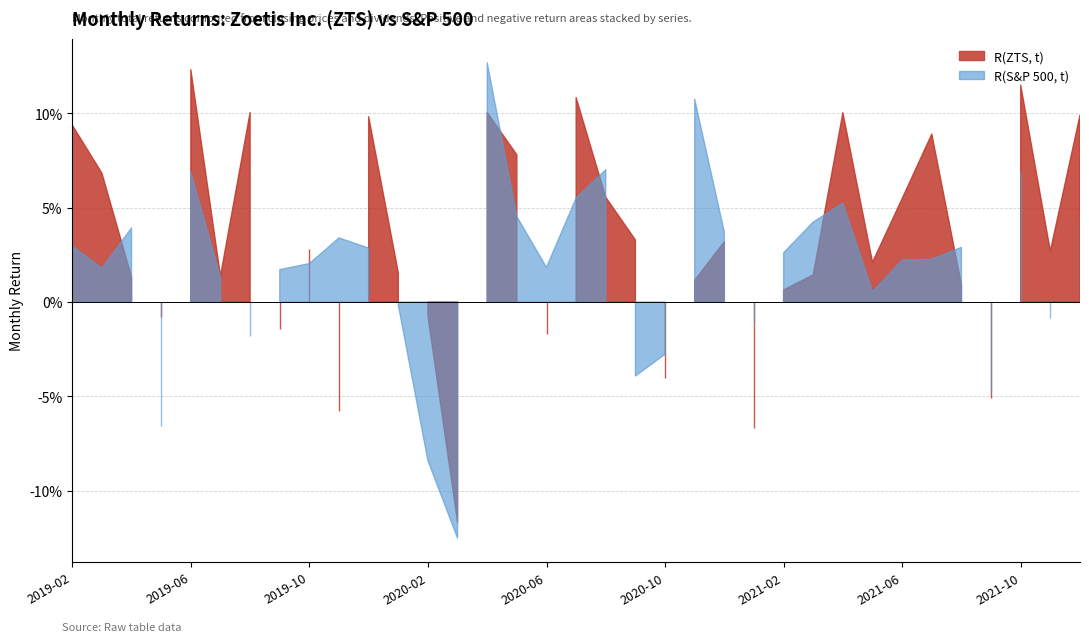

How many data points in R(ZTS, t) are less than 0?

9